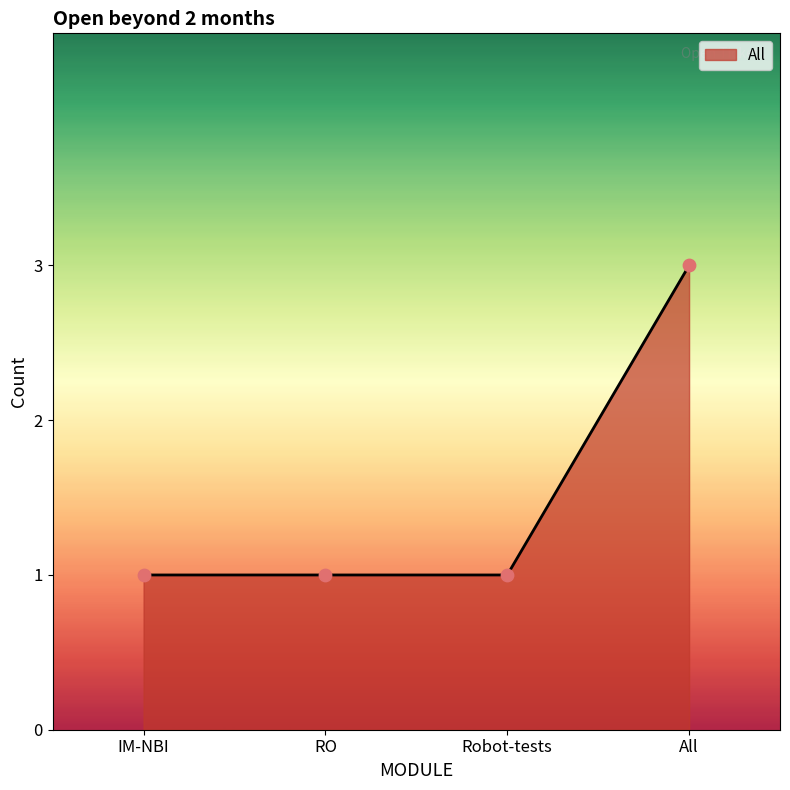

Between RO and All, which is larger?

All